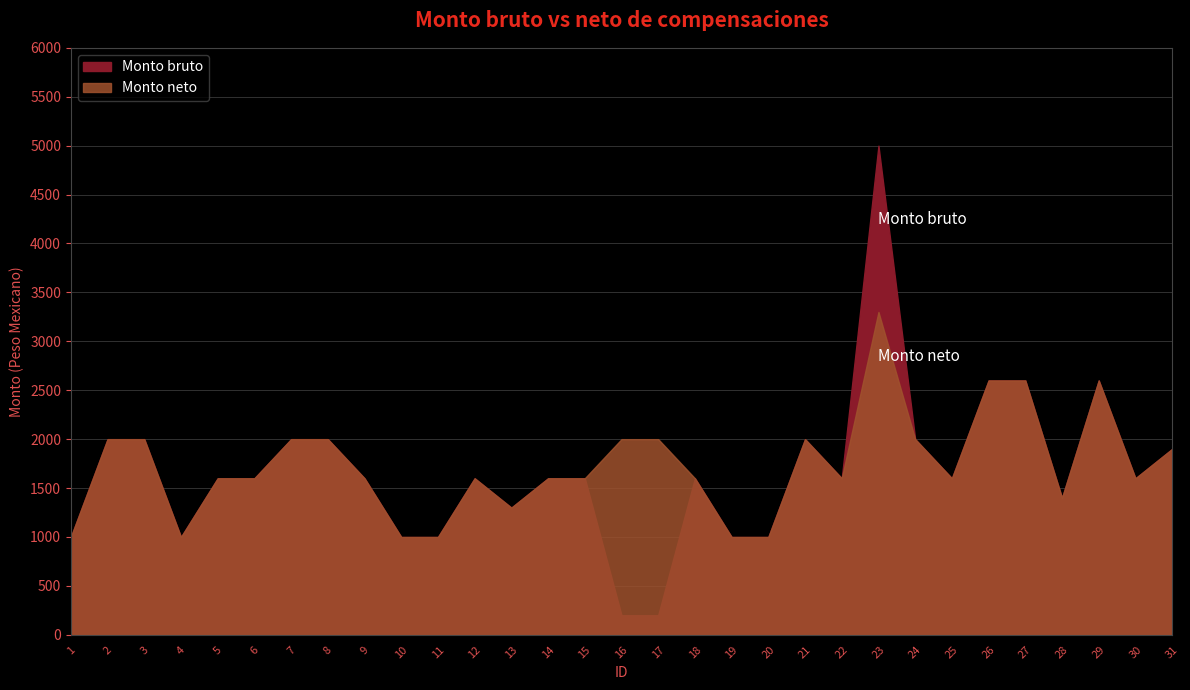

What is the value of the Monto bruto point at the 14th from the left?

1600